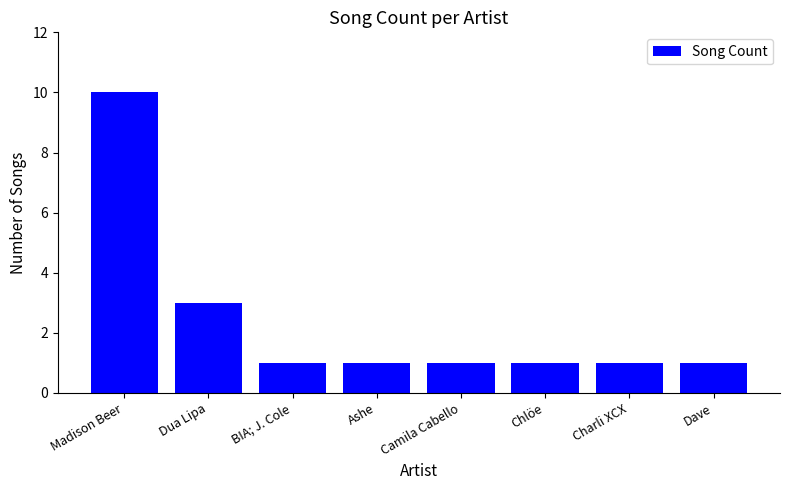

At which label is the value closest to 5?

Dua Lipa